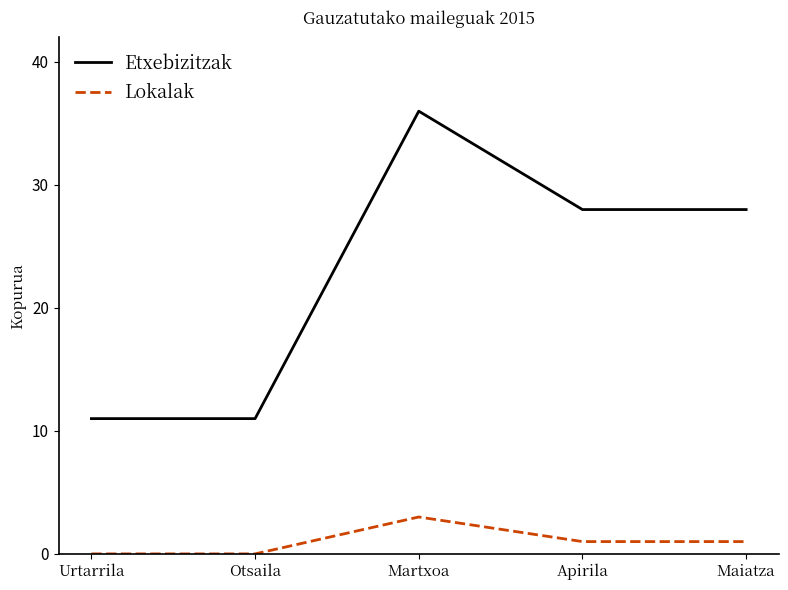

Which category has the highest value in the Etxebizitzak series?

Martxoa